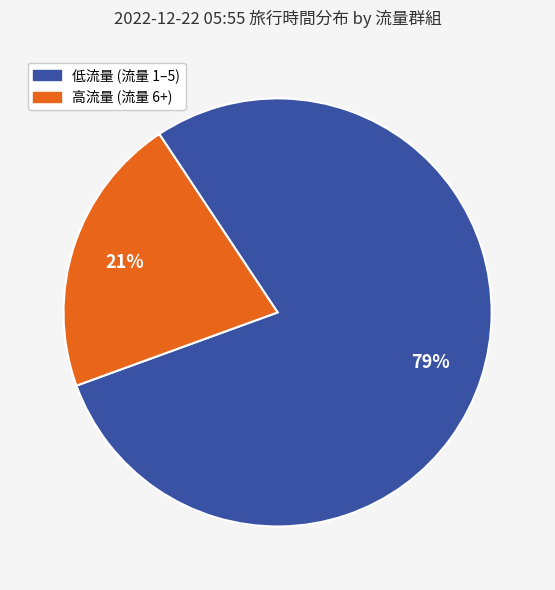

Rank the categories by value from lowest to highest.

高流量 (流量 6+), 低流量 (流量 1–5)